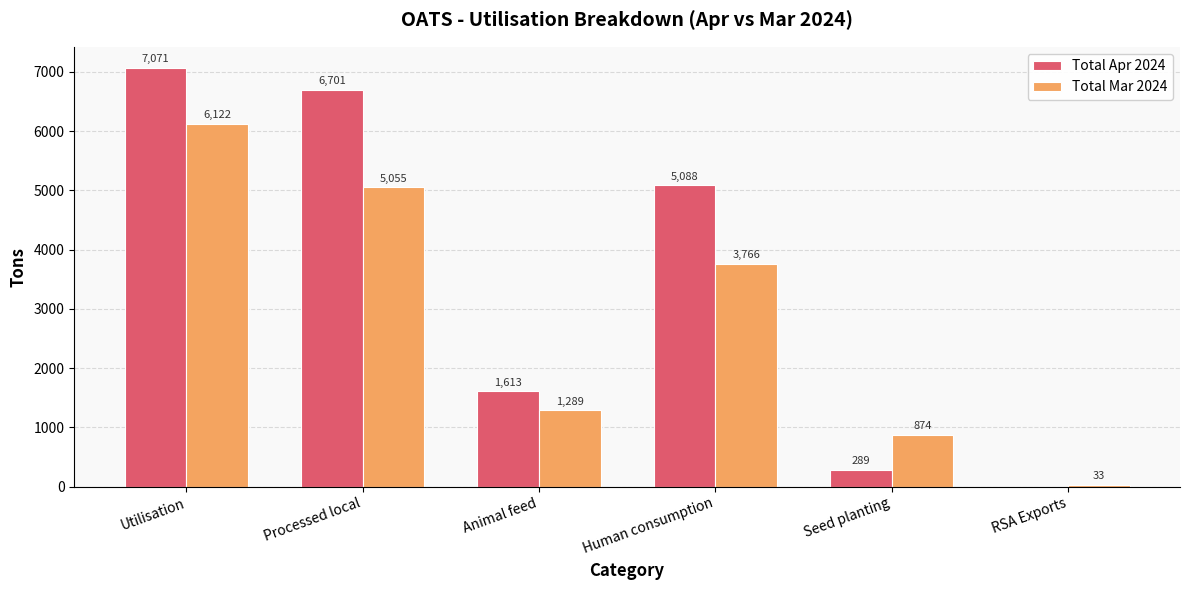

What is the maximum value for Total Mar 2024?

6122